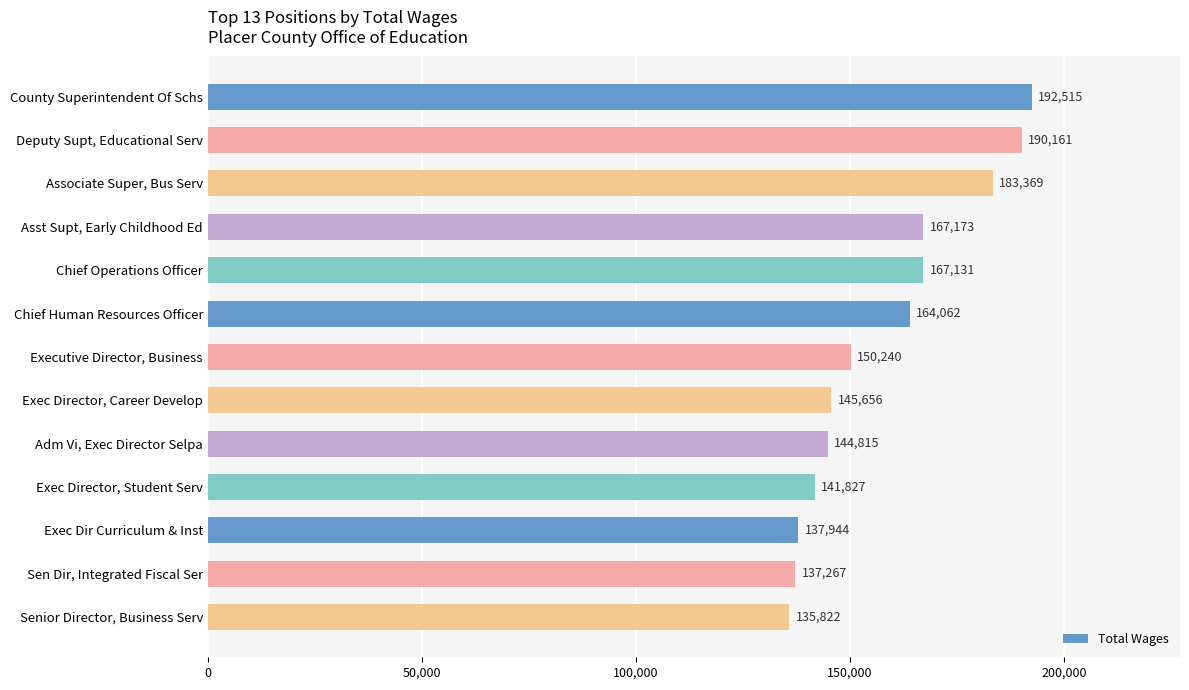

The value at Executive Director, Business is 150240. True or false?

True